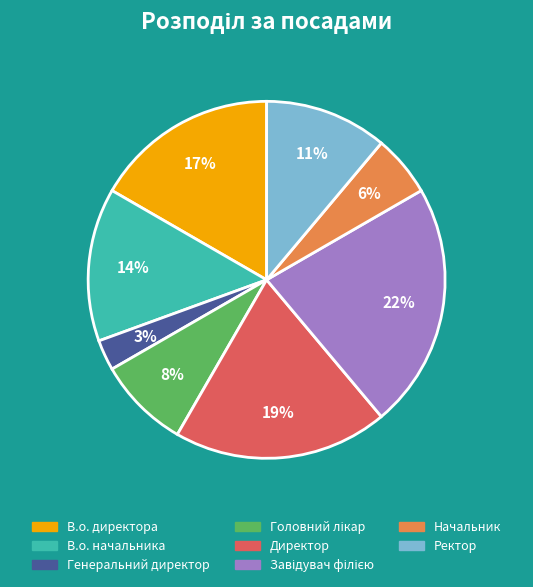

Do Директор and Генеральний директор together represent more than half of the pie?

No